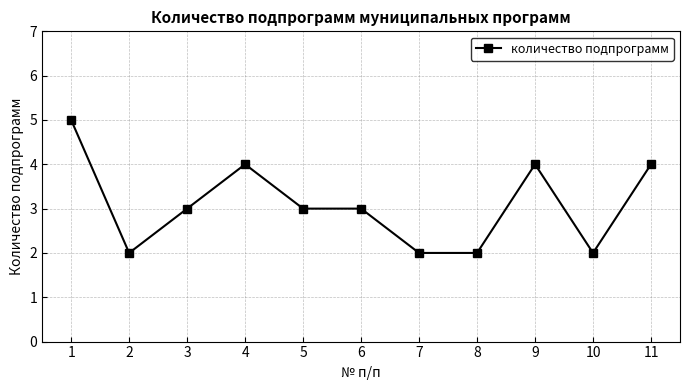

Count the number of categories in the chart.

11